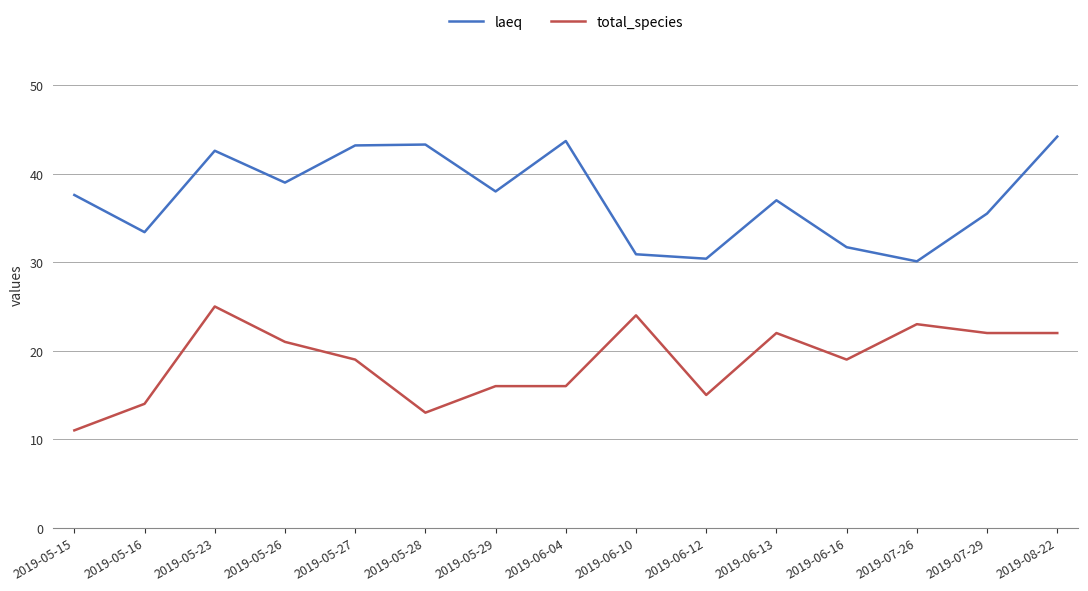

True or false: laeq and total_species intersect in this chart.

False